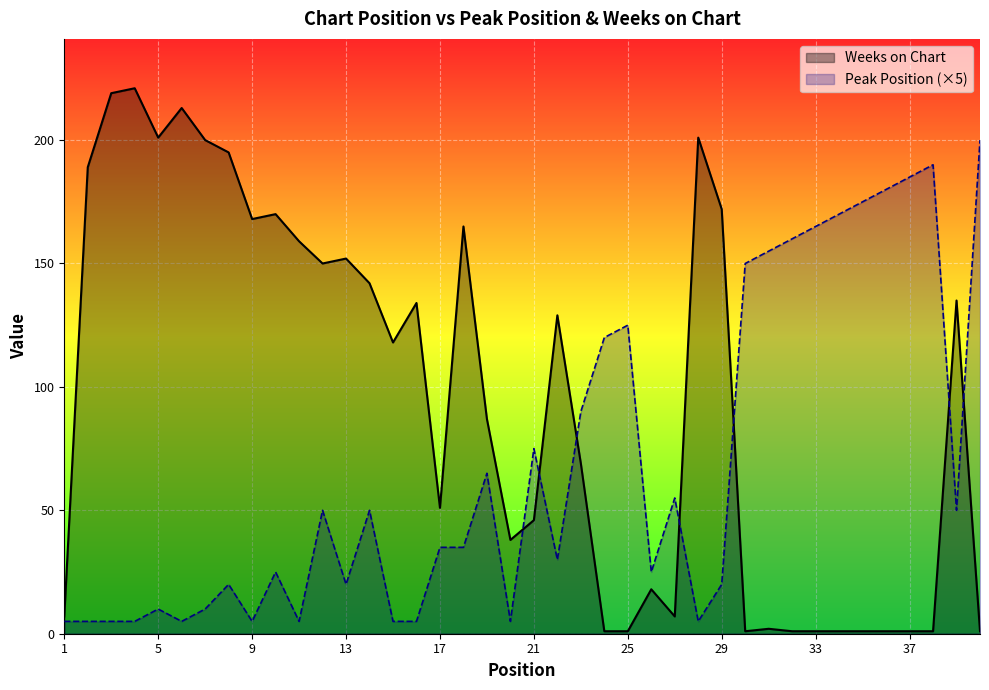

Which series has the widest spread of values?

Weeks on Chart